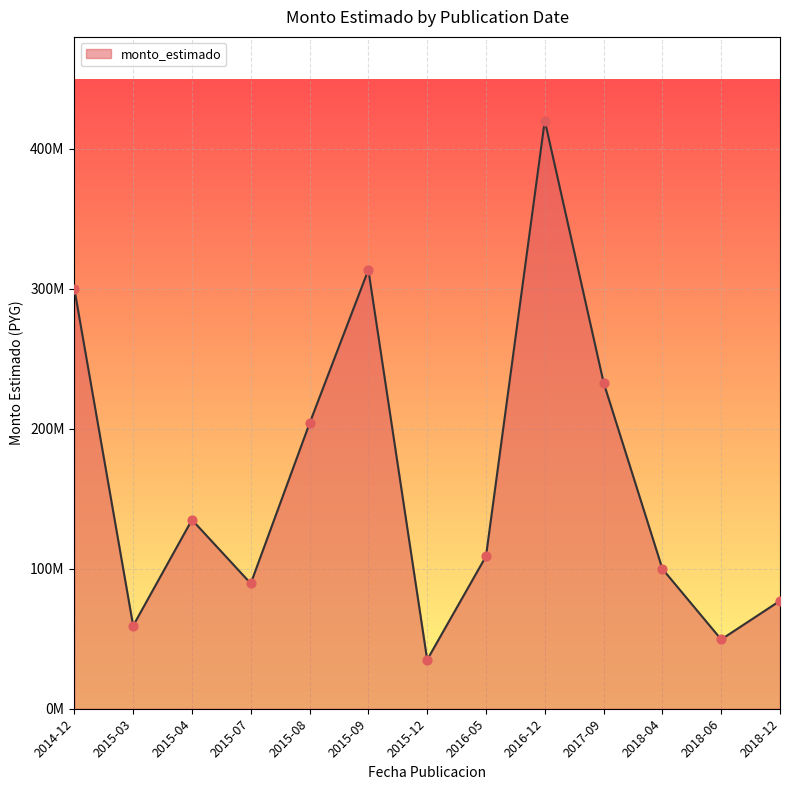

Which series reaches the maximum Y coordinate?

monto_estimado_line